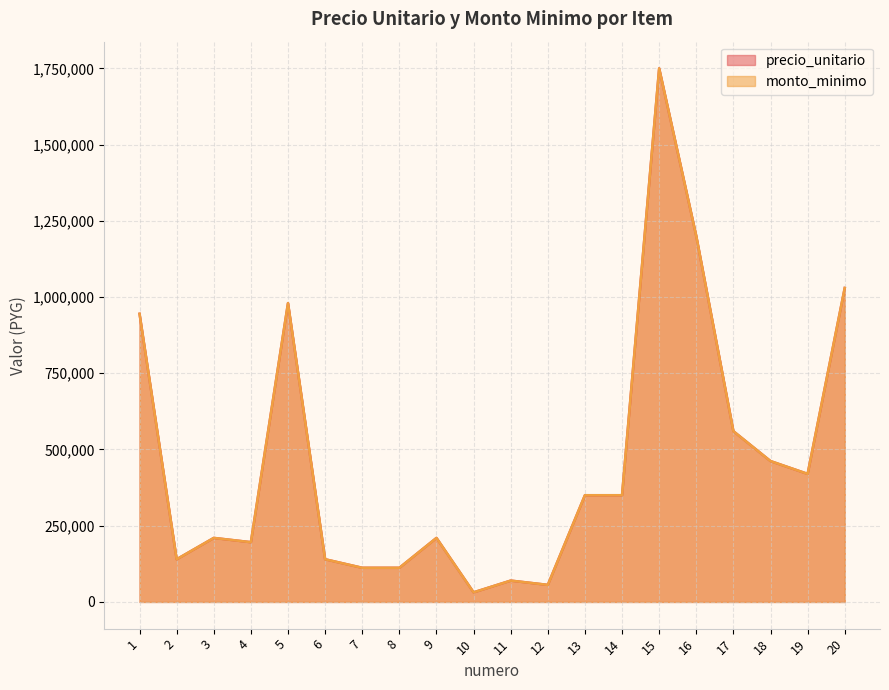

How many lines are shown in the chart?

2